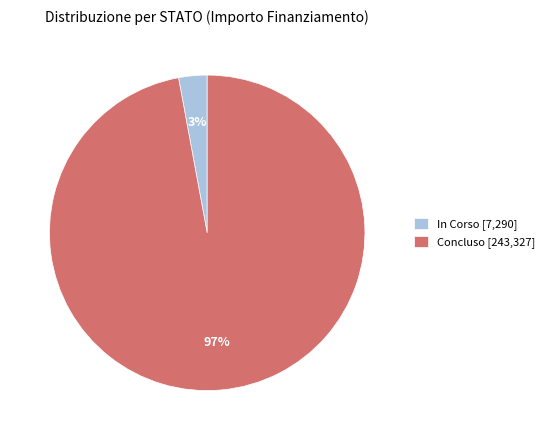

To the nearest percent, what is the average slice percentage?

50%